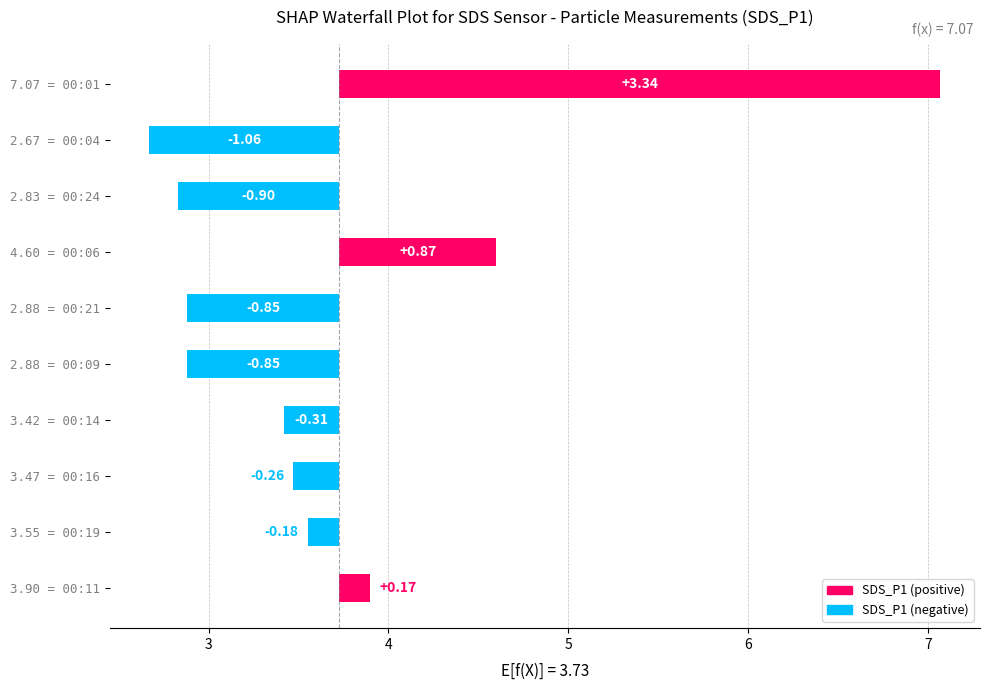

Are the bars grouped side by side (vs. stacked)?

No